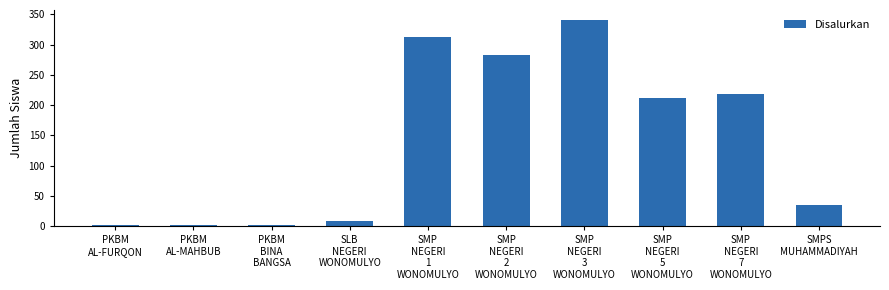

What is the smallest value displayed?

2